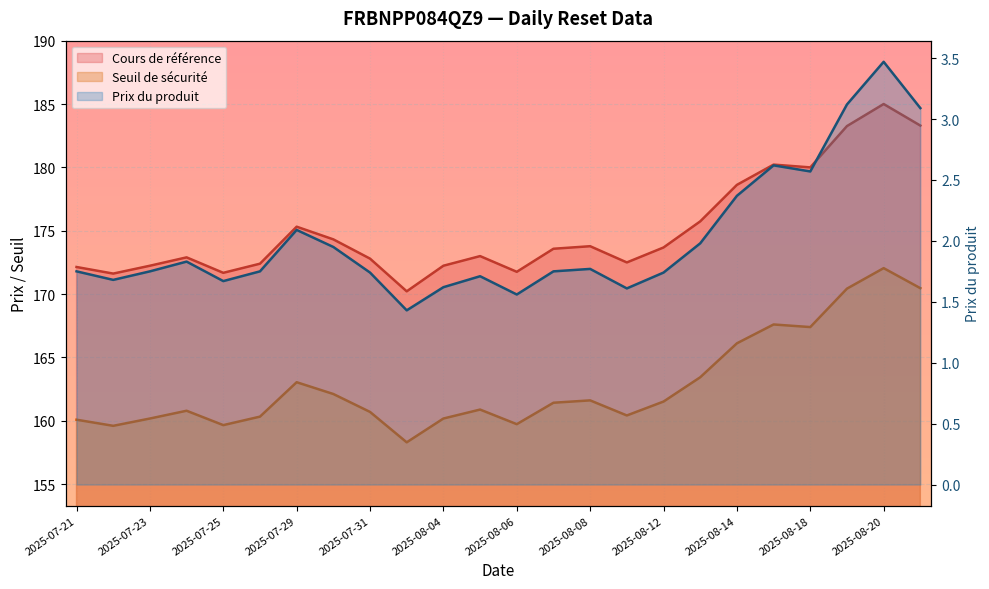

What is the difference between the maximum and minimum values in the Seuil de sécurité series?

13.7